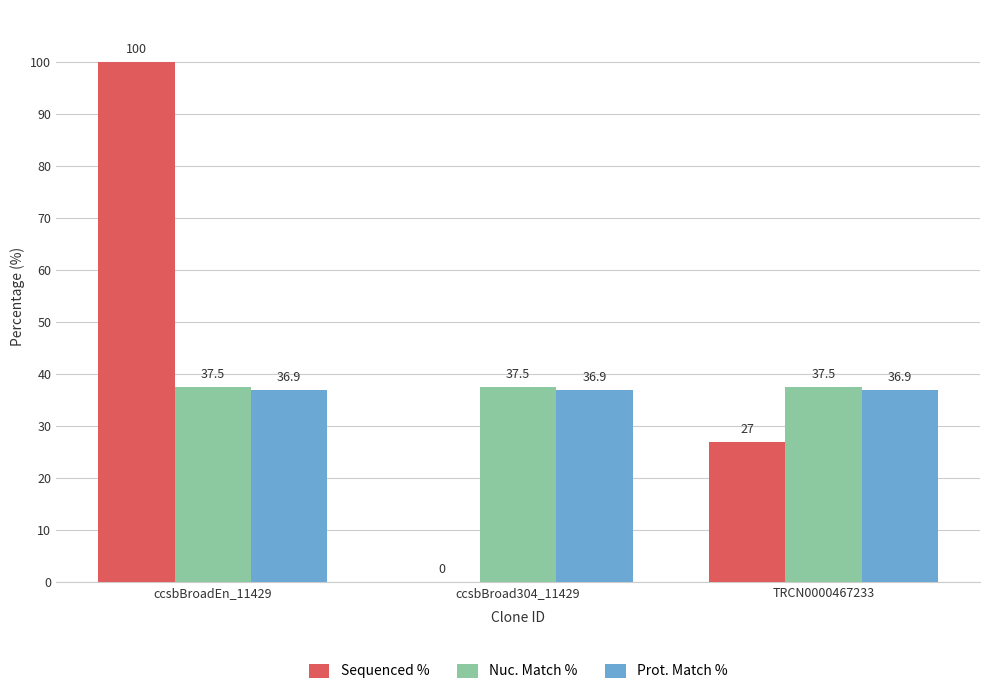

At which category is the sum across all series the highest?

ccsbBroadEn_11429